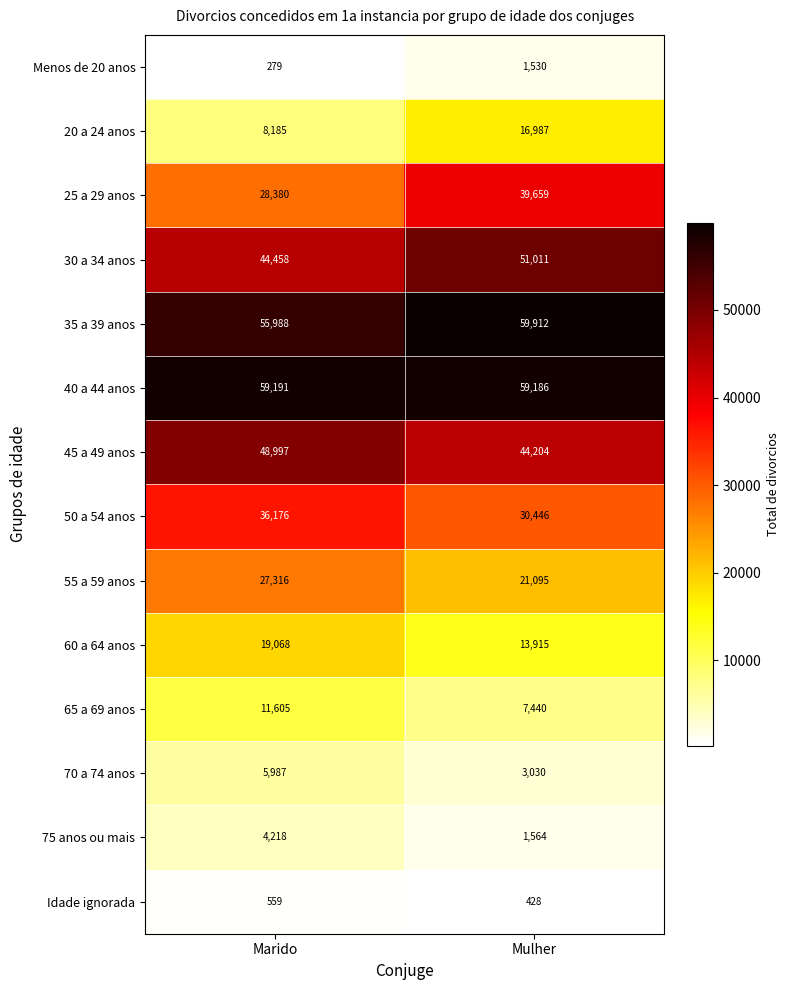

How many series are shown in this chart?

14